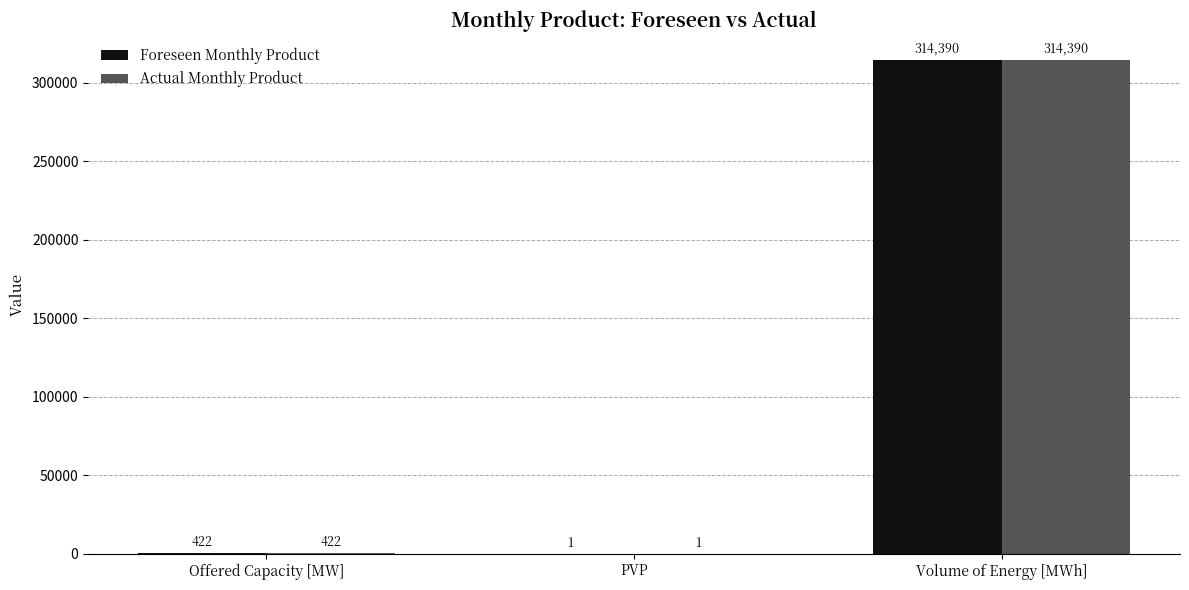

Reading left to right, extract all data points from this chart.

Foreseen Monthly Product: 422	1	314390
Actual Monthly Product: 422	1	314390